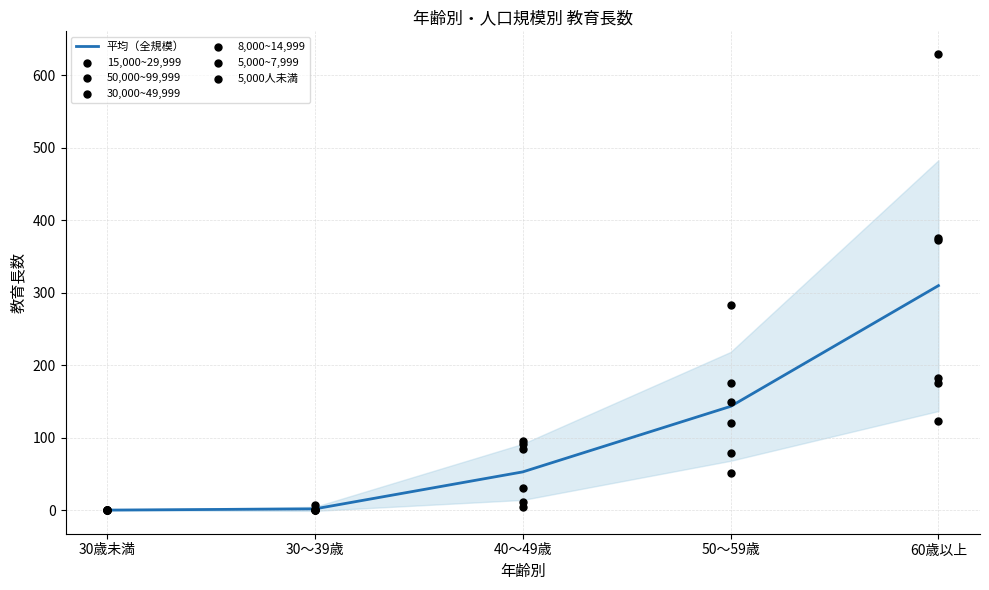

At which category is the sum across all series the highest?

60歳以上